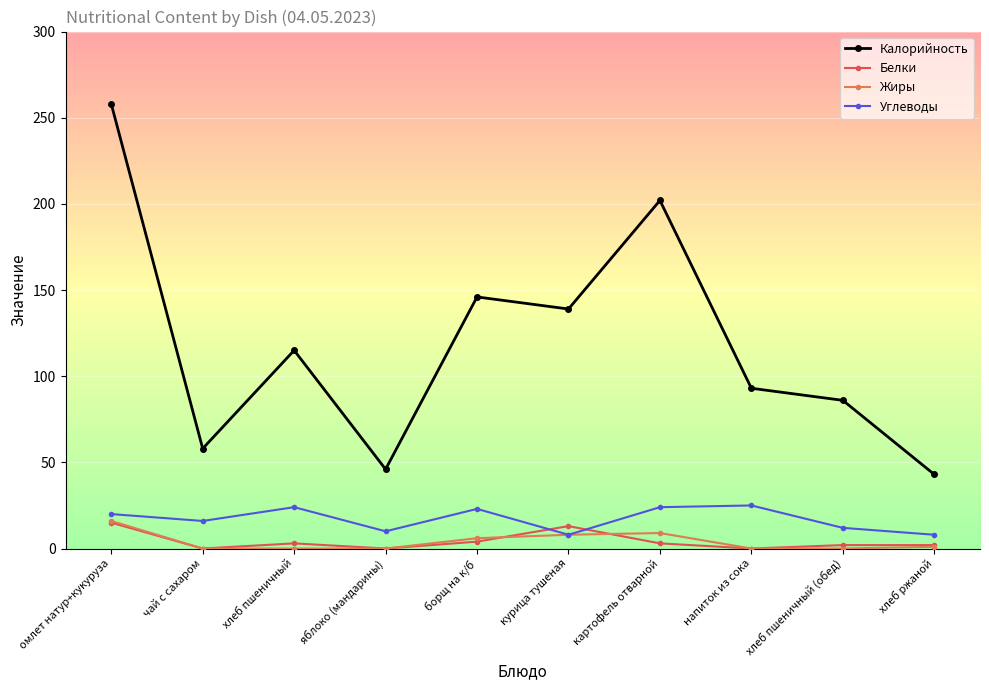

True or false: Углеводы has a value of 20 at омлет натур+кукуруза.

True